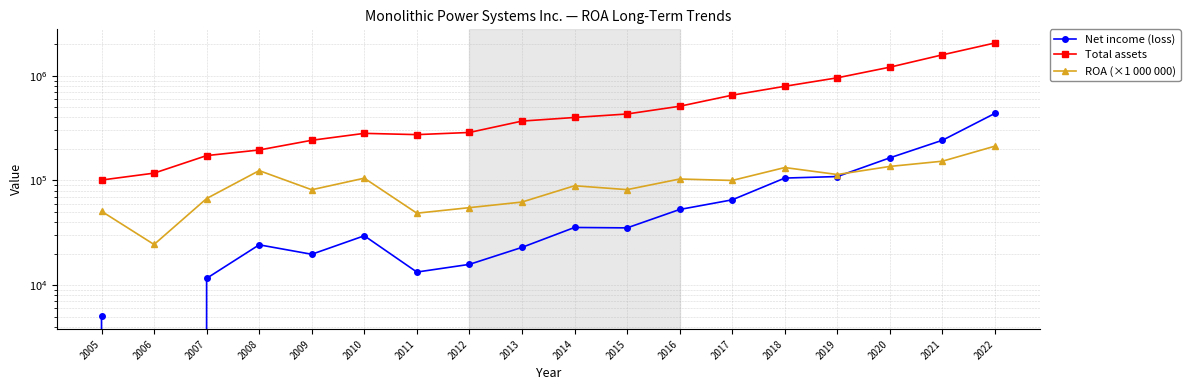

Reading right to left, list all the values displayed in this chart.

Net income (loss): 2022=437672	2021=242023	2020=164375	2019=108839	2018=105268	2017=65203	2016=52720	2015=35172	2014=35495	2013=22898	2012=15756	2011=13301	2010=29563	2009=19674	2008=24226	2007=11580	2006=-2863	2005=5107
Total assets: 2022=2058885	2021=1585825	2020=1208491	2019=956375	2018=793432	2017=652569	2016=511126	2015=431285	2014=399366	2013=368908	2012=287162	2011=273867	2010=281603	2009=241821	2008=195299	2007=172590	2006=117327	2005=100775
ROA (×1 000 000): 2022=212600	2021=152600	2020=136000	2019=113800	2018=132700	2017=99900	2016=103100	2015=81600	2014=88900	2013=62100	2012=54900	2011=48600	2010=105000	2009=81400	2008=124000	2007=67100	2006=24400	2005=50700